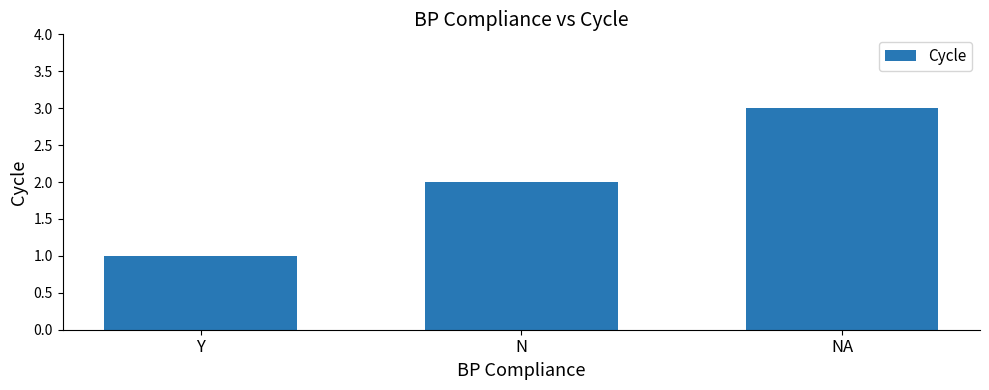

Is it true that the value at Y is 1?

True